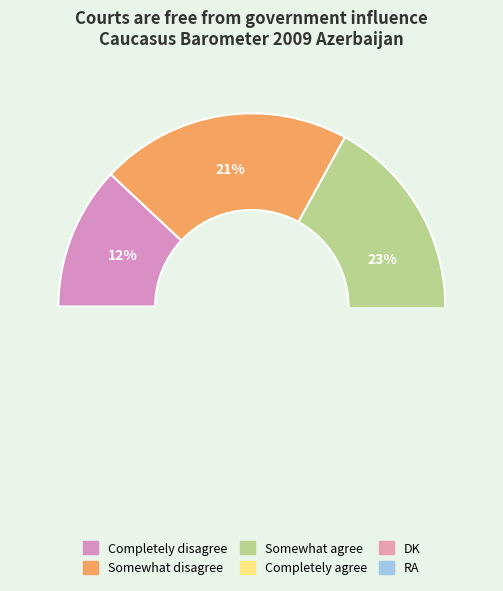

To the nearest percent, what is the difference between the Completely agree and Somewhat agree slice percentages?

9%